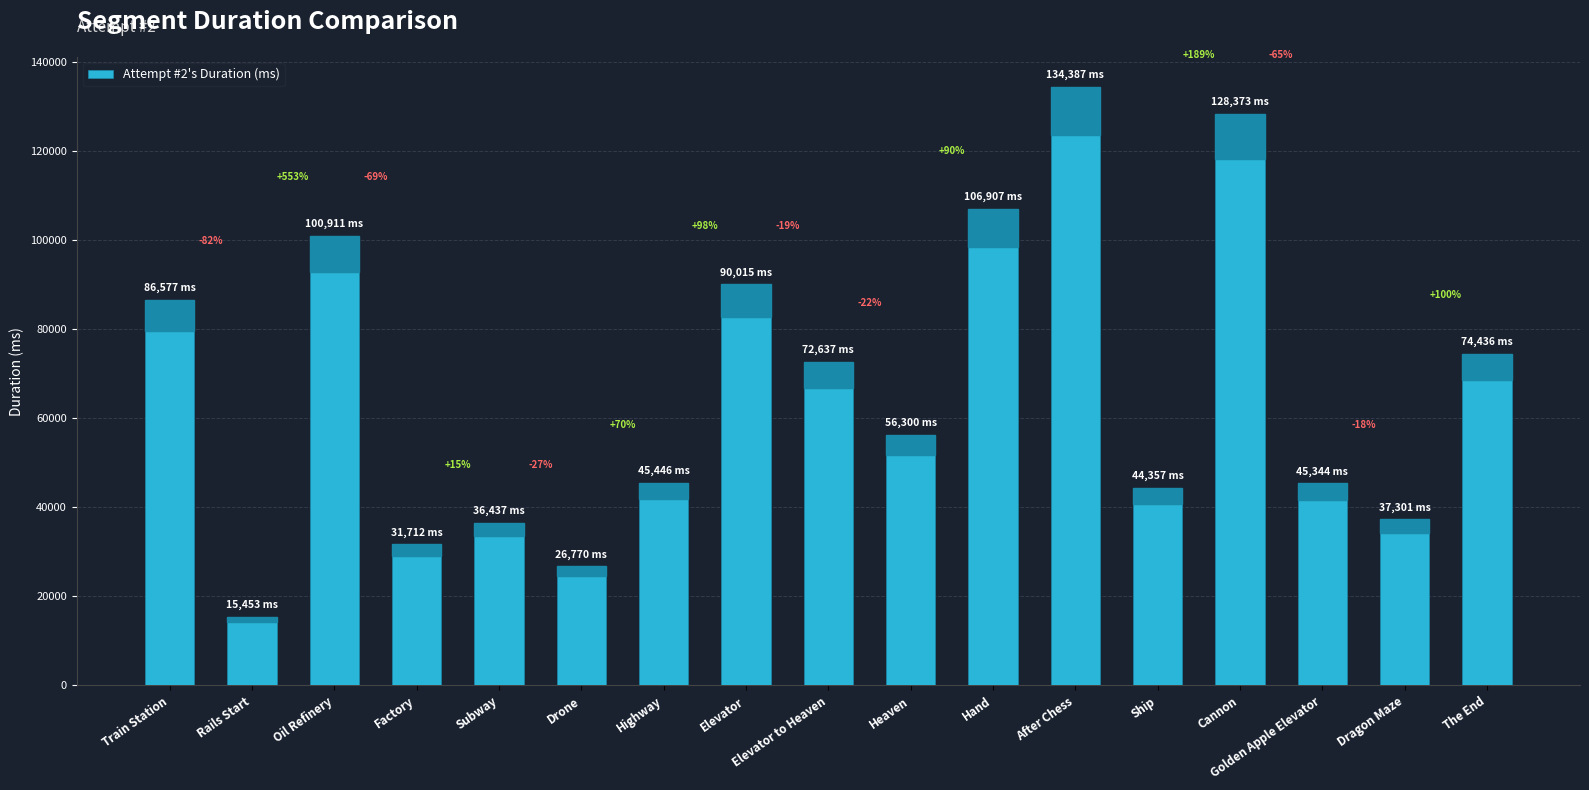

How many bars are there in total?

17